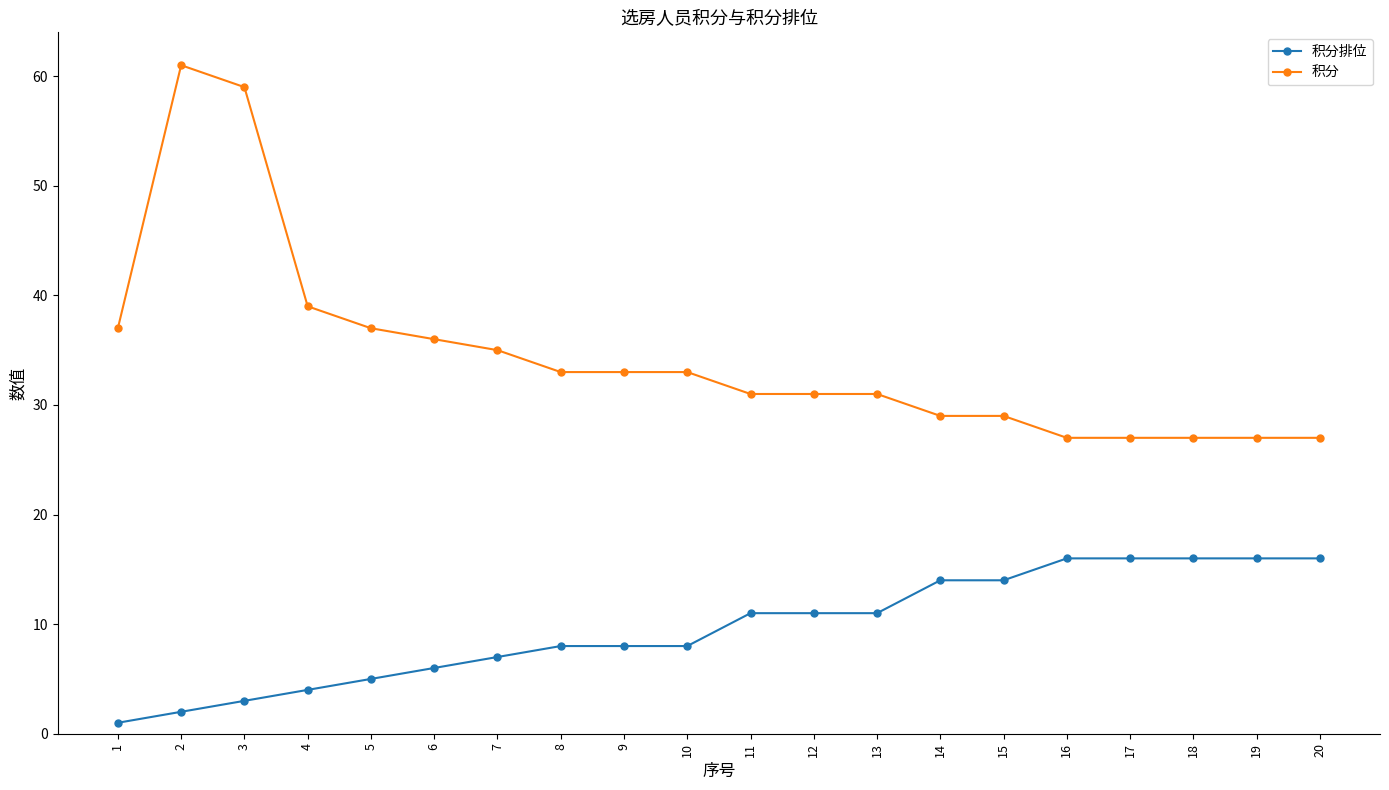

Which series has the largest total across all categories?

积分